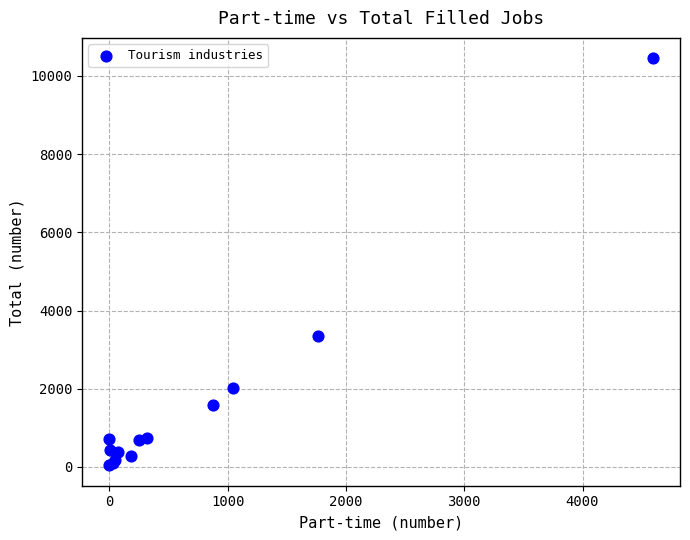

What Y value in the scatter plot is closest to 5246?

3347.5